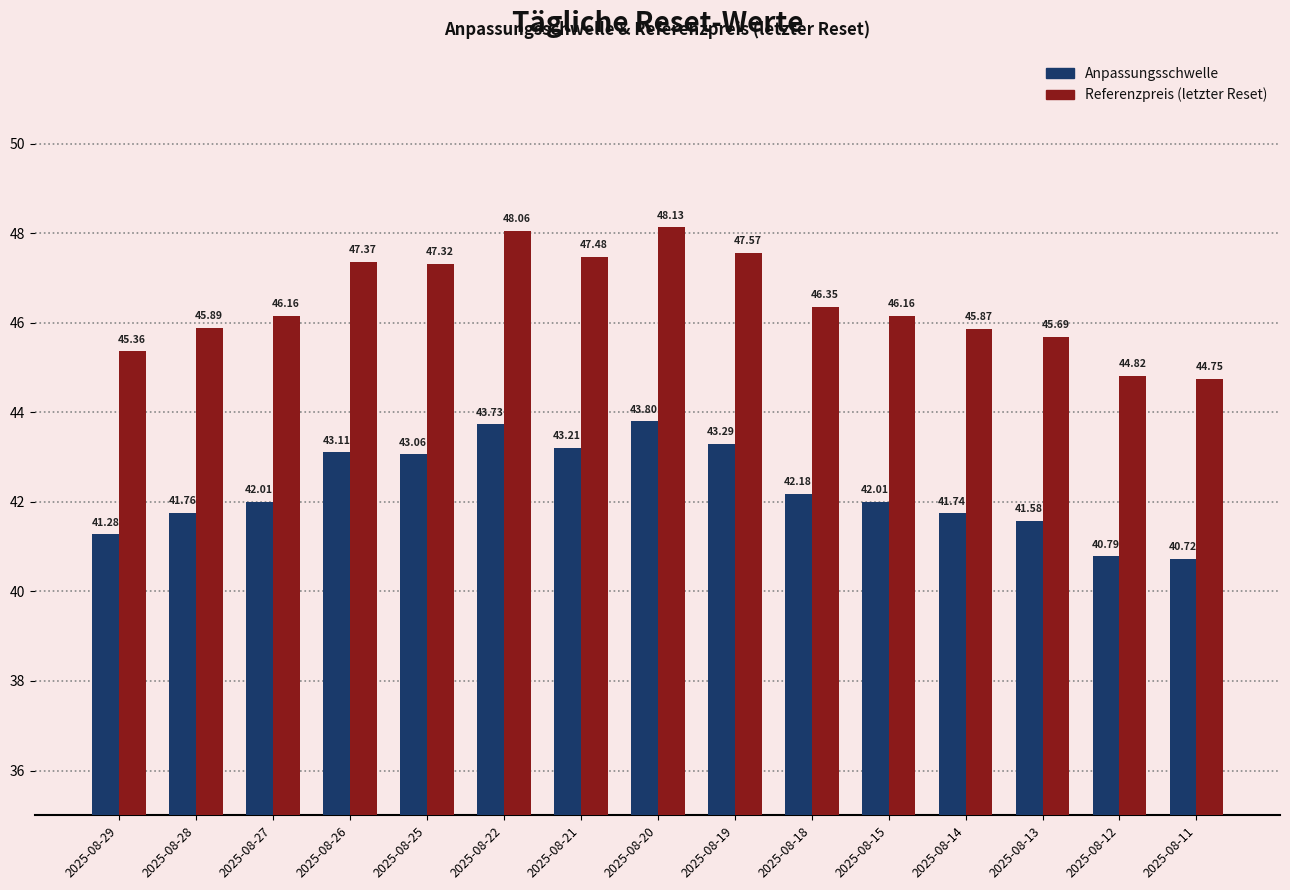

At which category is the sum across all series the highest?

2025-08-20